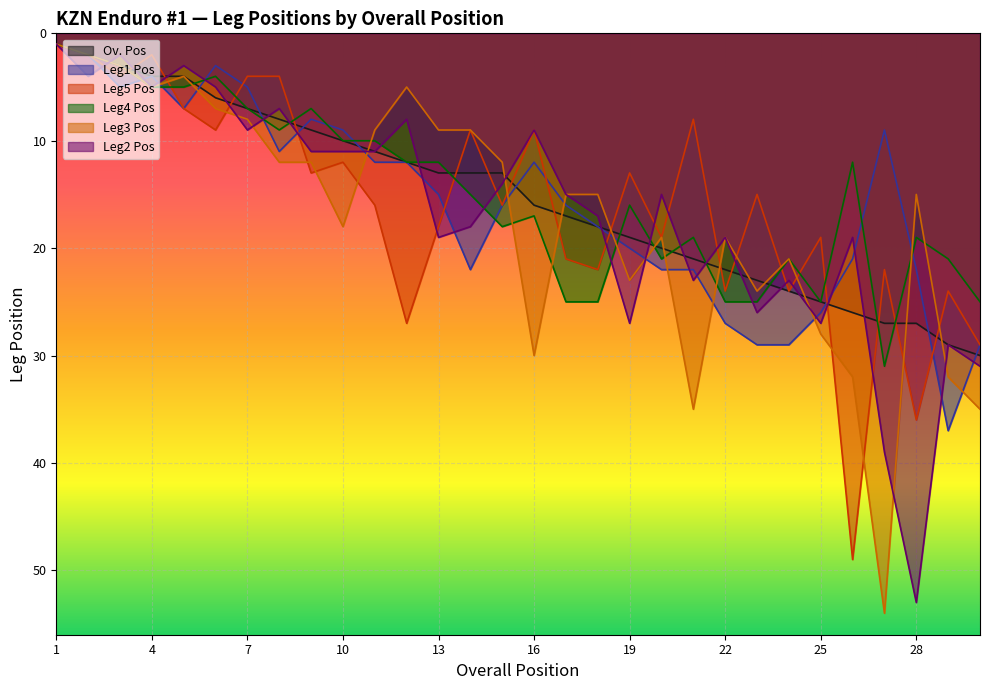

What is the value of the Ov. Pos point at the 11th from the left?

11